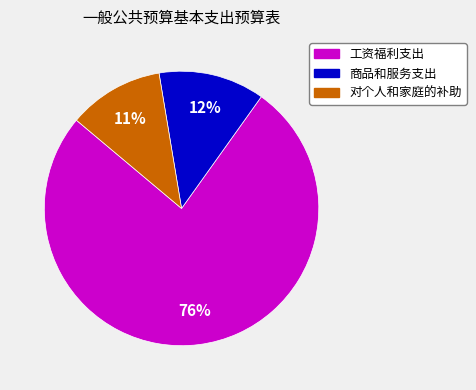

What is the largest slice in the pie chart?

工资福利支出